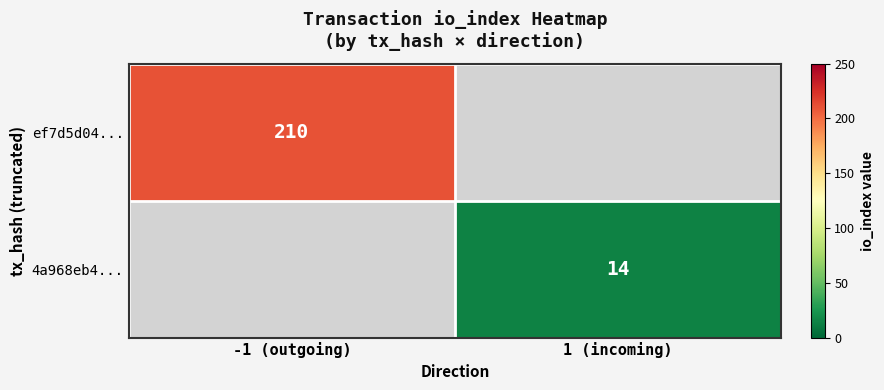

At how many categories does at least one series exceed 201?

1